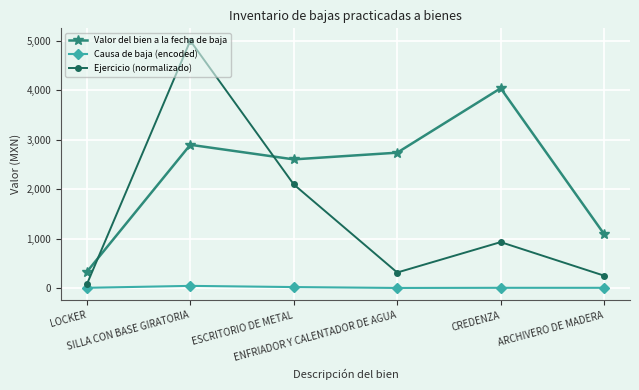

Which series has the widest spread of values?

Ejercicio (normalizado)